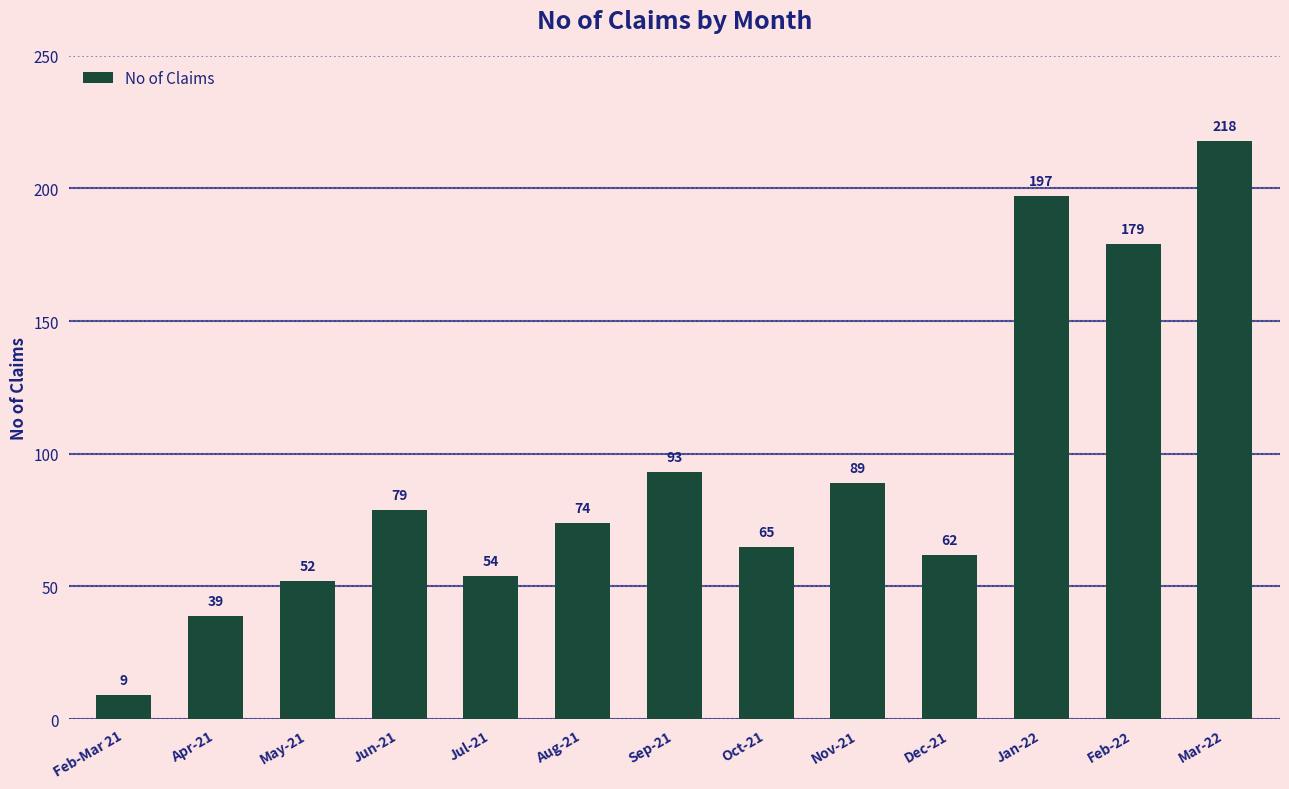

What is the value of the 13th bar from the left?

218